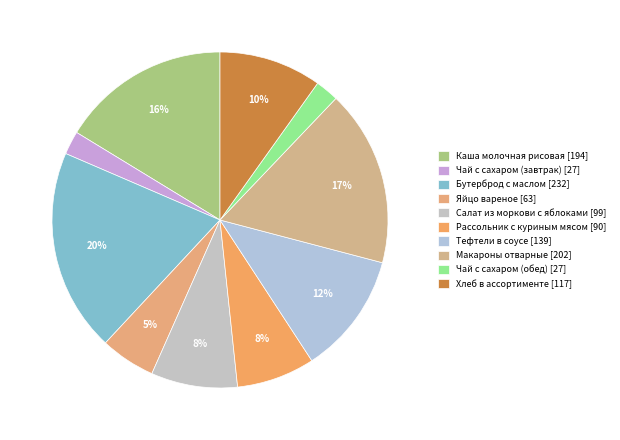

To the nearest percent, what is the combined percentage of Хлеб в ассортименте and Тефтели в соусе?

22%